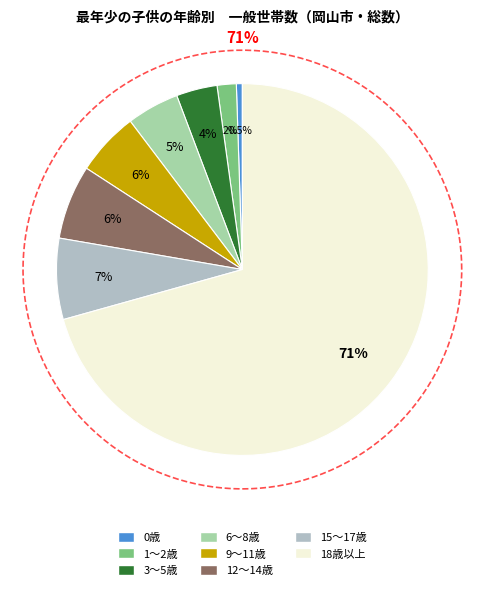

To the nearest percent, what portion does 12～14歳 represent?

6%